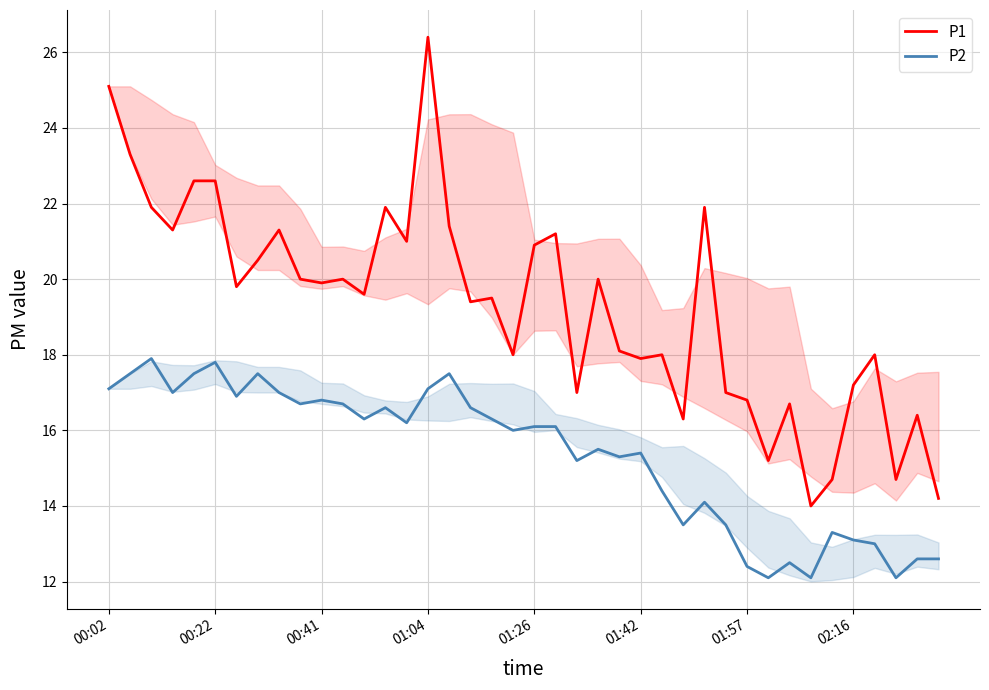

How many values in the P1 series are below 19?

17